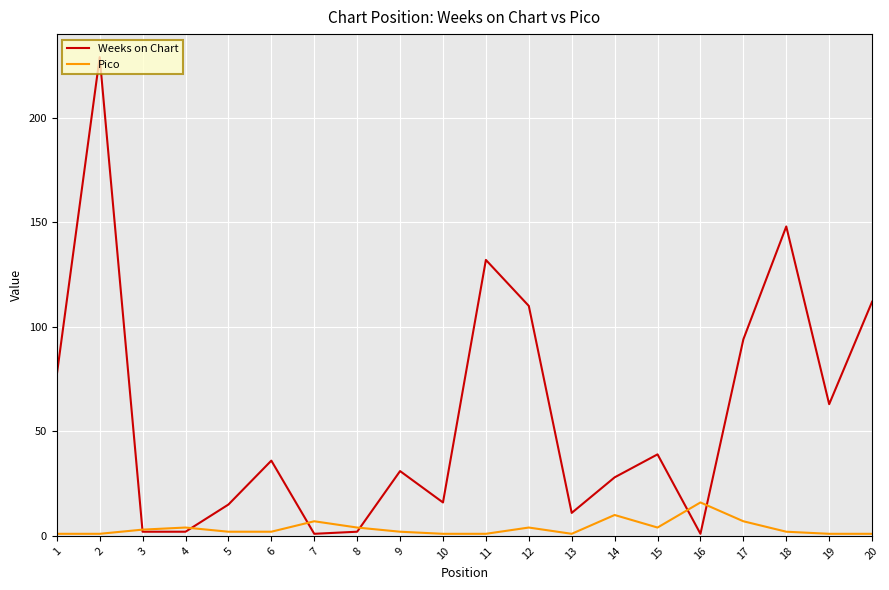

True or false: Pico has a value of 2 at 6.

True